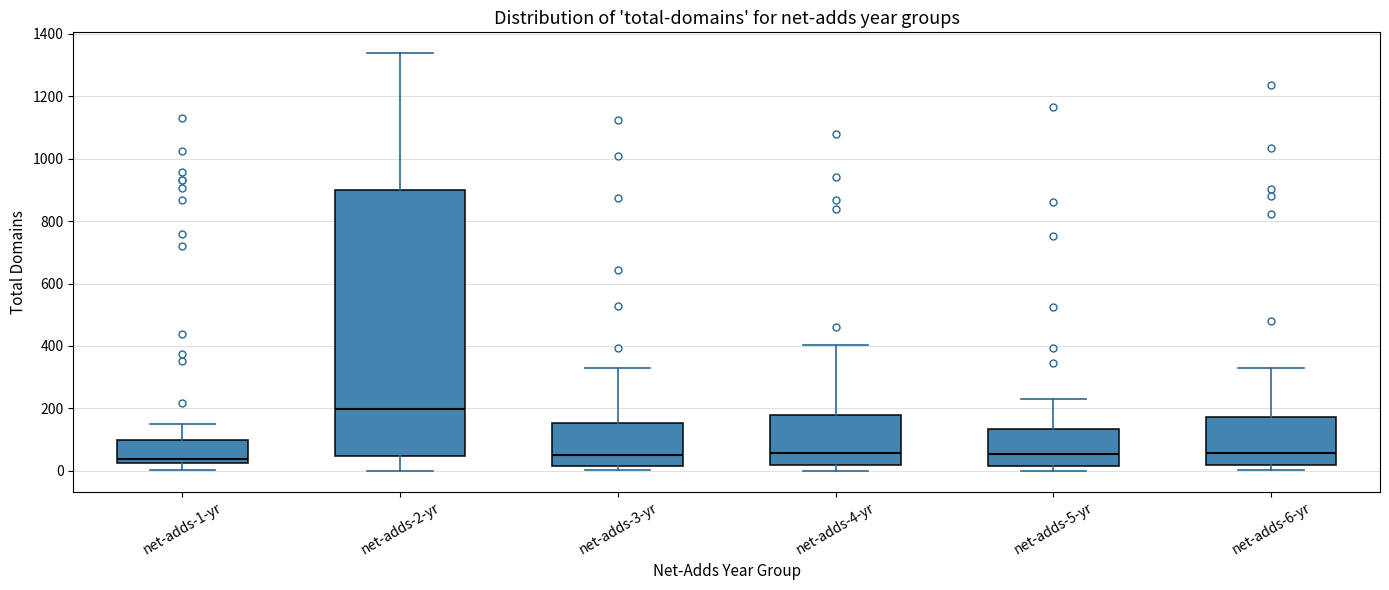

Where is the lower edge of the box for net-adds-6-yr on the y-axis? The values are not printed on the chart, so give them approximately, as read against the axis.

20